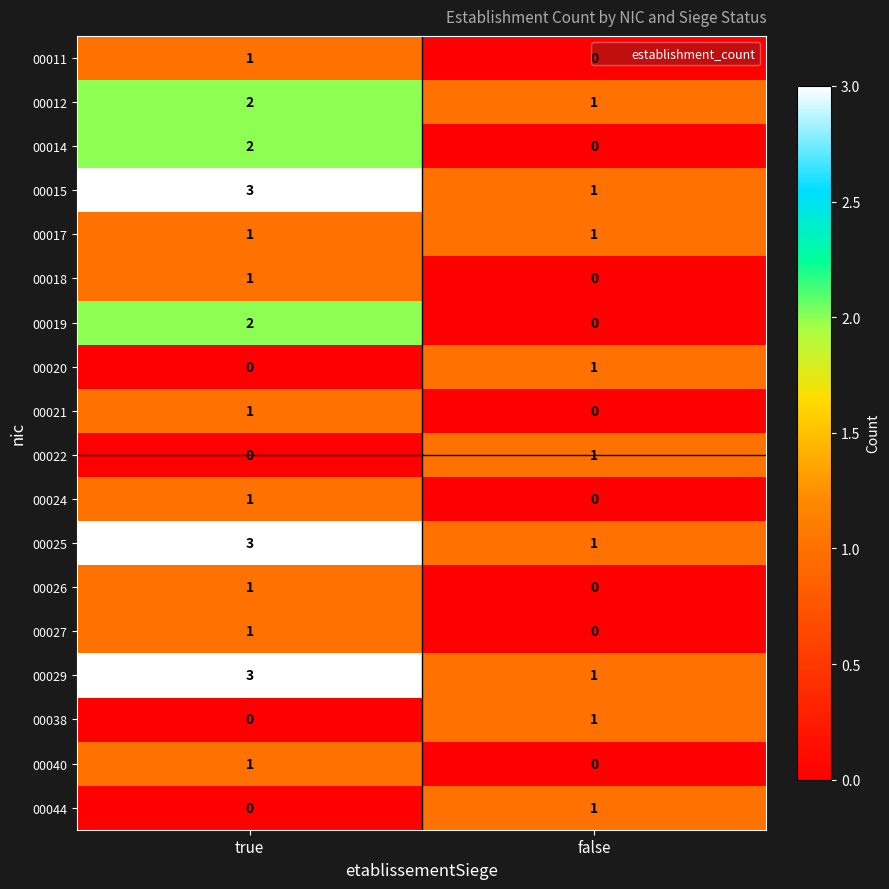

Is it true that 00019 equals 0 at false?

True